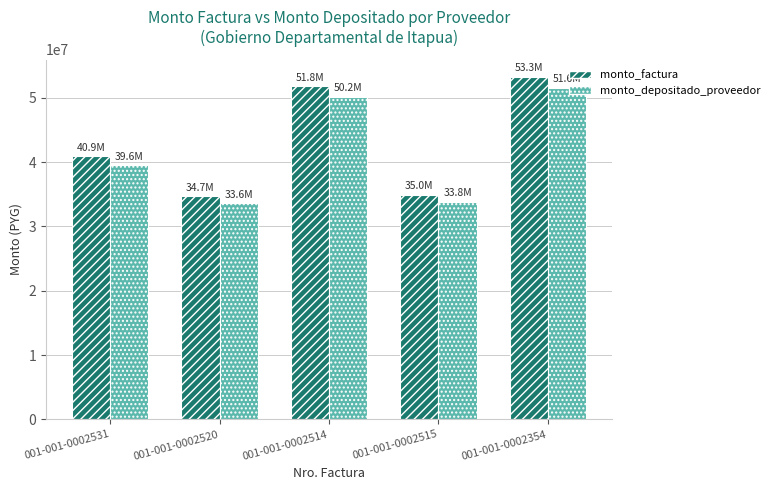

Rank the series by their maximum value, from lowest to highest.

monto_depositado_proveedor, monto_factura